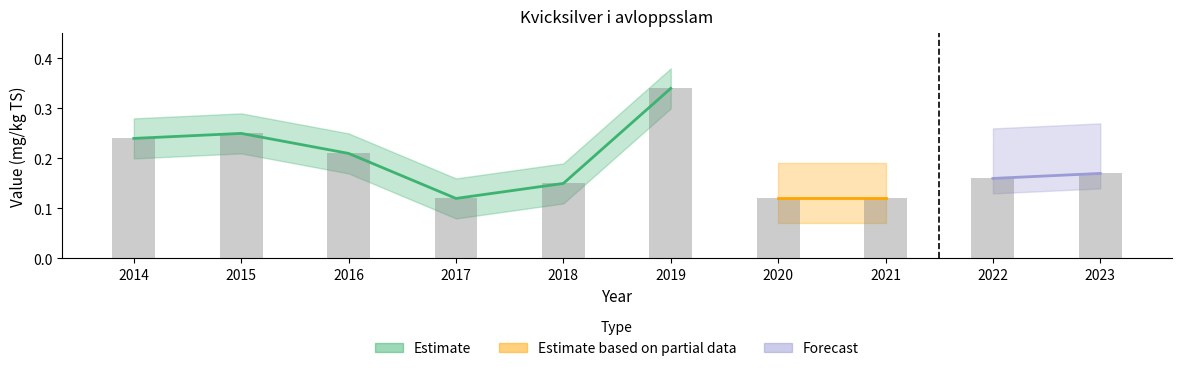

Are the bars horizontal?

No